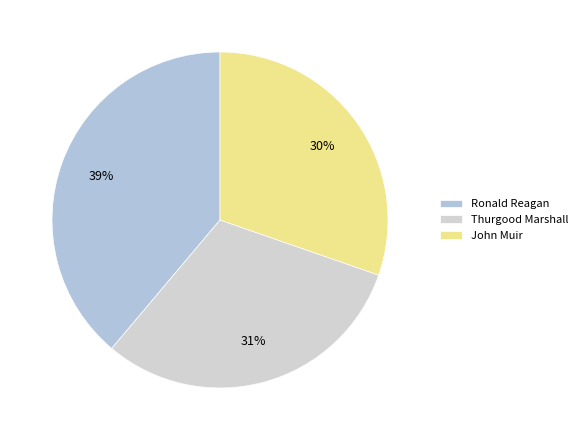

What is the total percentage of Thurgood Marshall and John Muir?

61.1%